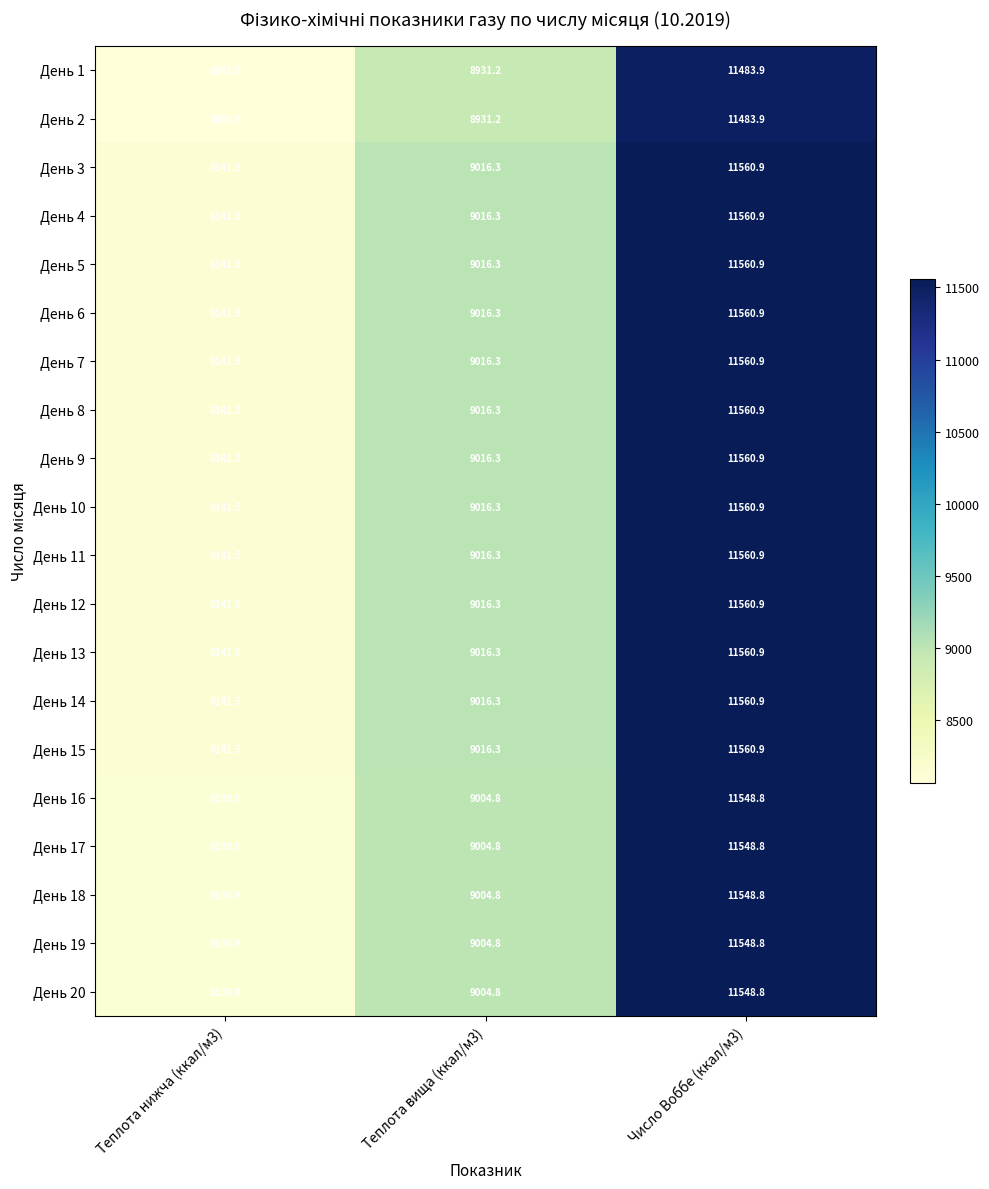

At which category does the chart reach its peak across all series?

Число Воббе (ккал/м3)